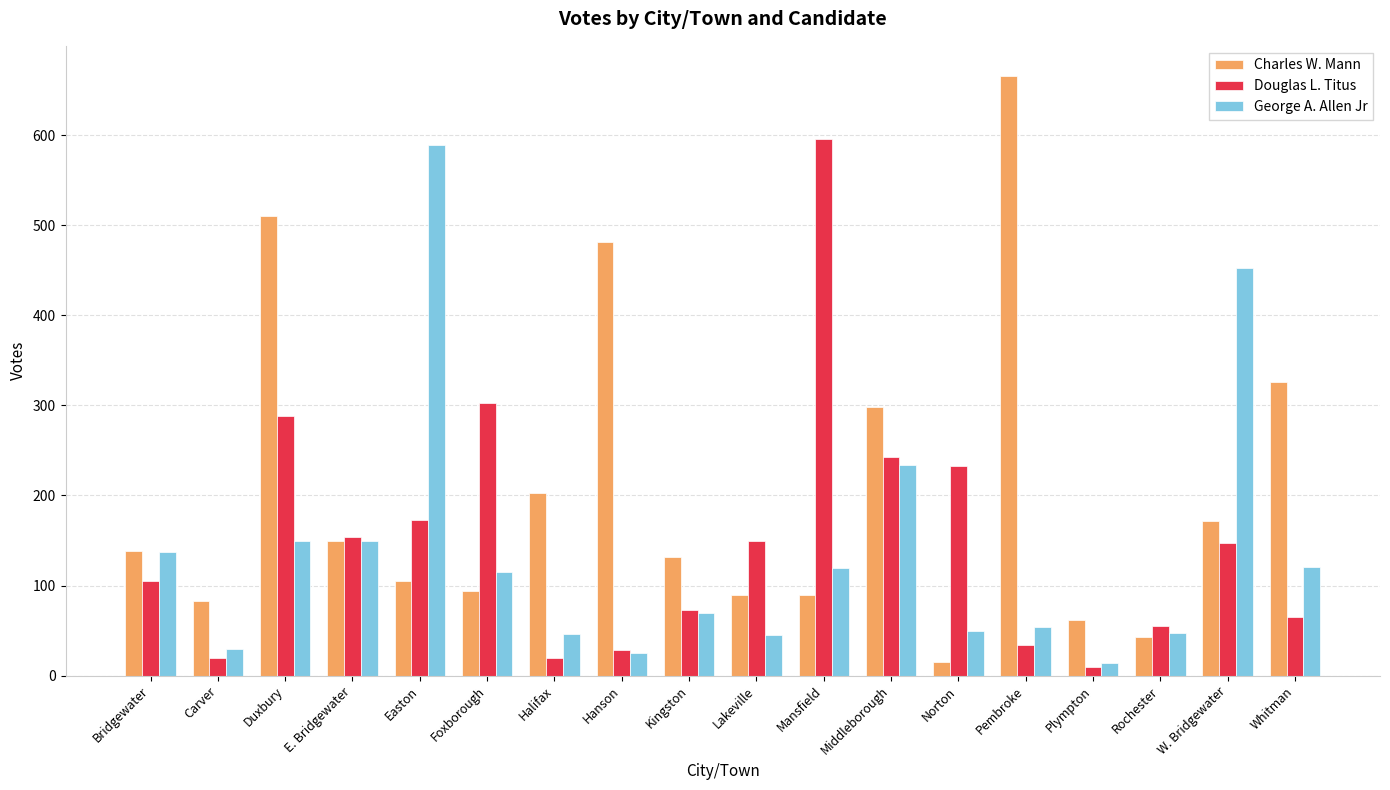

What is the value of the George A. Allen Jr bar at the 6th from the left?

115